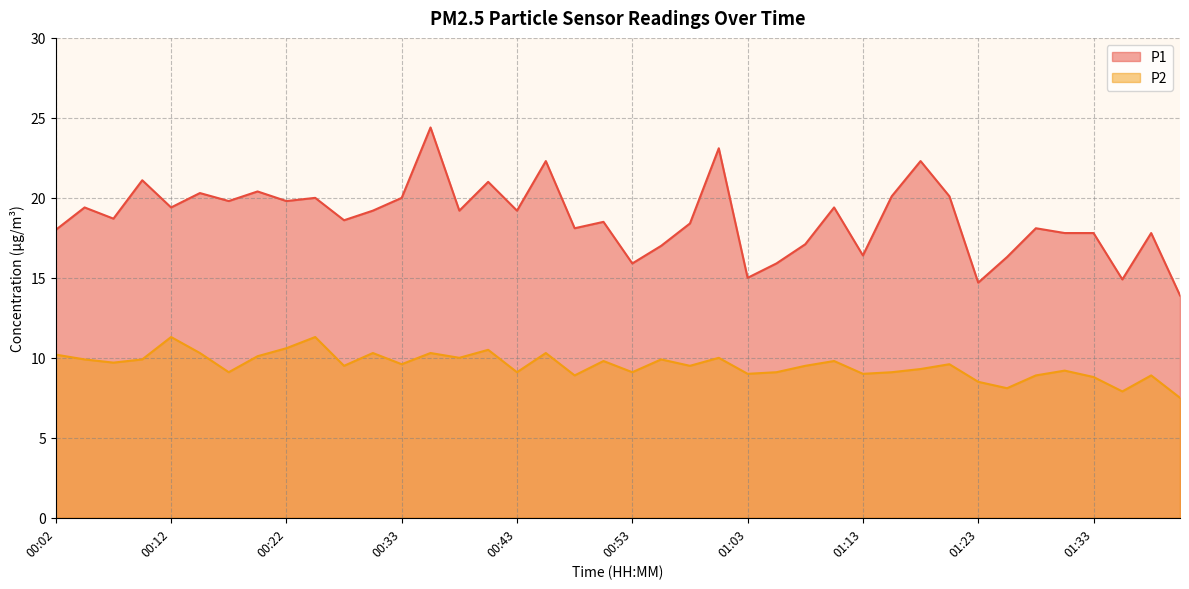

What is the average value of the P1 series?

18.7